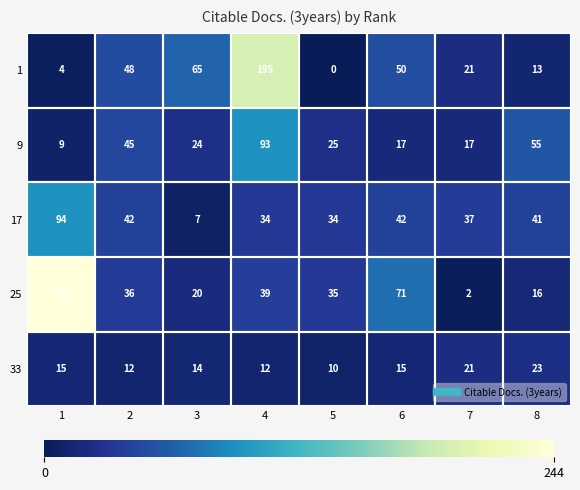

Which series has the widest spread of values?

25